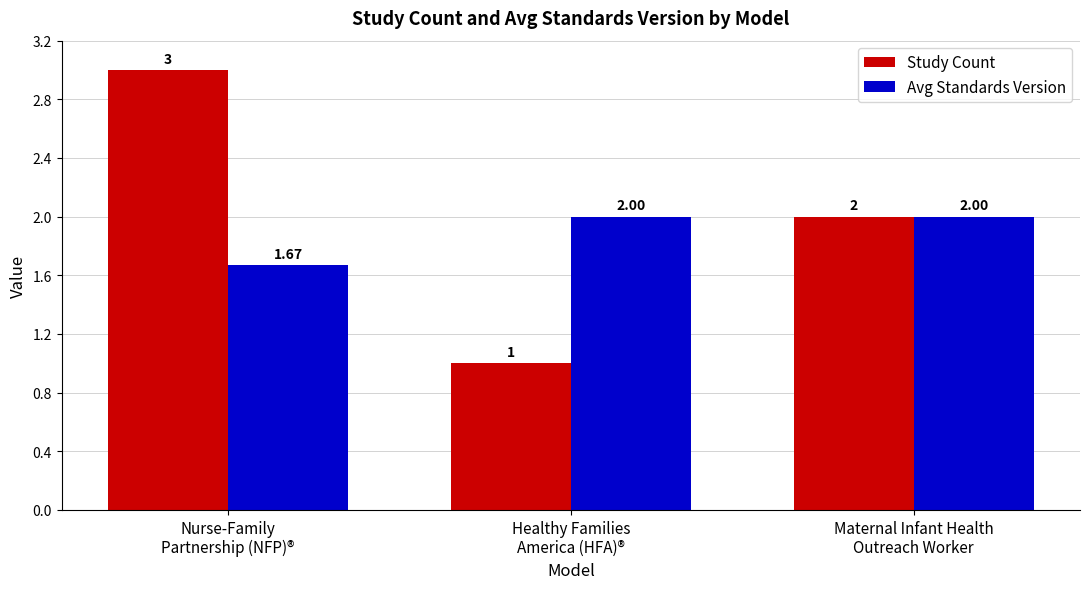

What is the highest value of the Study Count series?

3.0